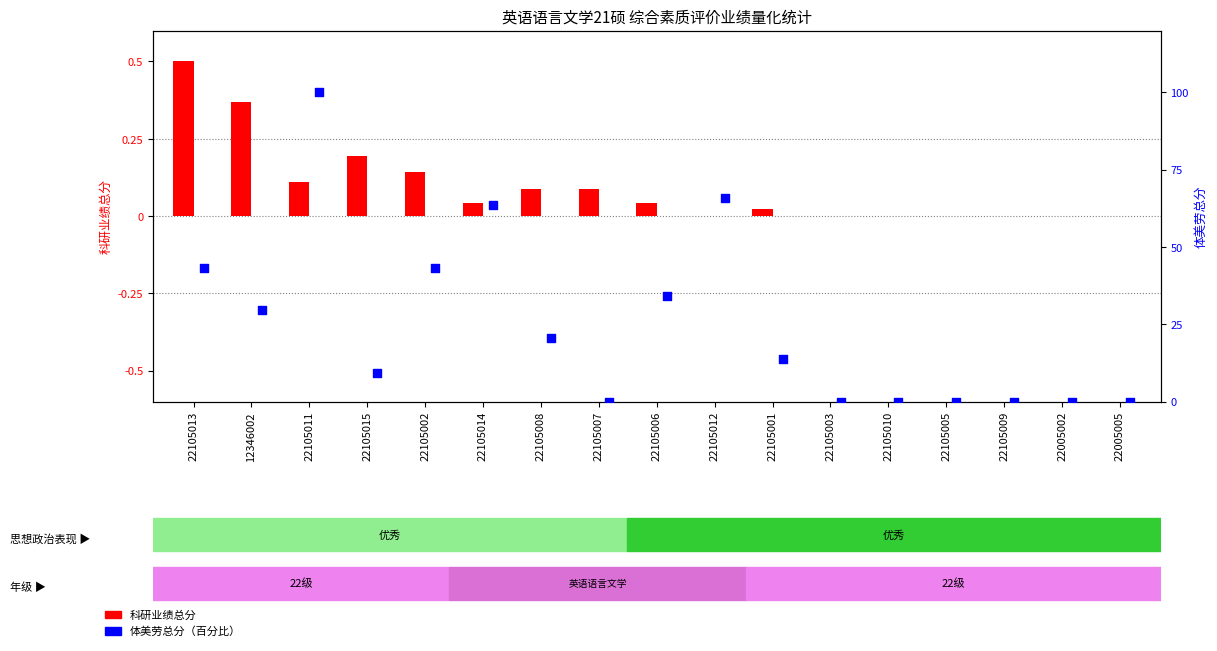

What are all the series names shown in the legend?

科研业绩总分, 体美劳总分